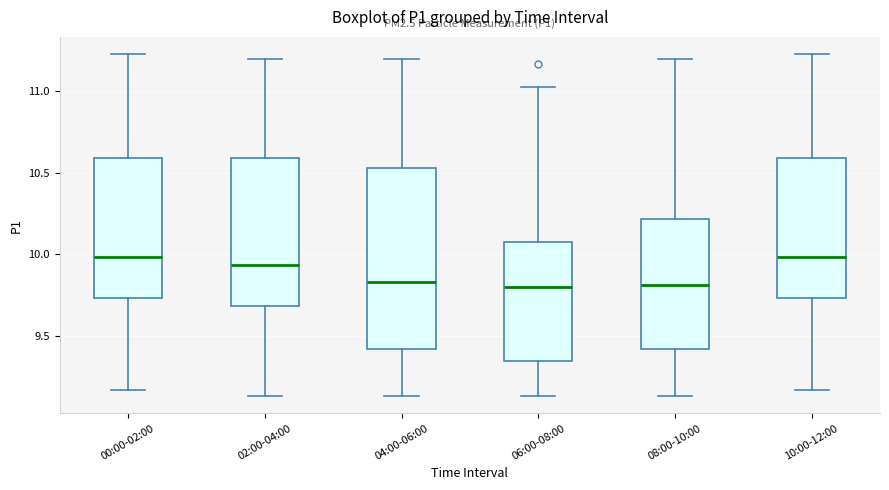

Where does the lower whisker of the box for 00:00-02:00 end on the y-axis? The values are not printed on the chart, so give them approximately, as read against the axis.

9.15